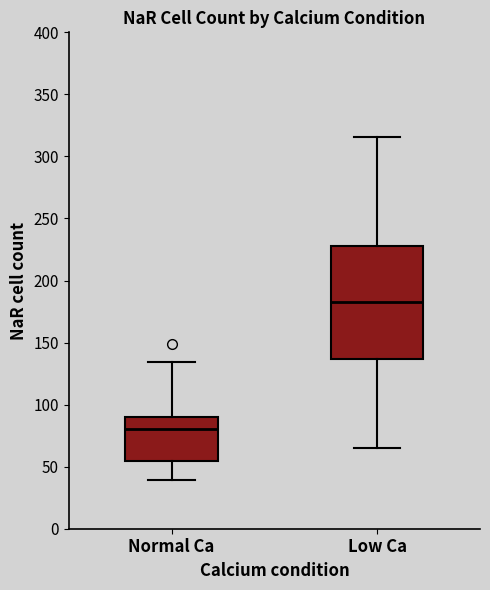

Where does the lower whisker of the box for Normal Ca end on the y-axis? The values are not printed on the chart, so give them approximately, as read against the axis.

40